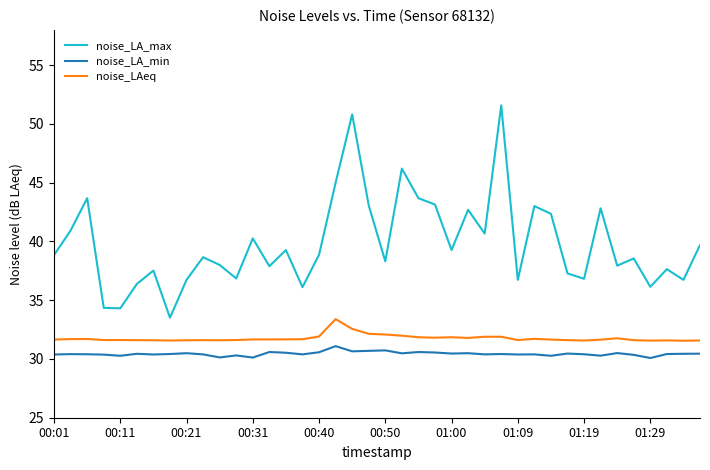

Which series has the largest total across all categories?

noise_LA_max